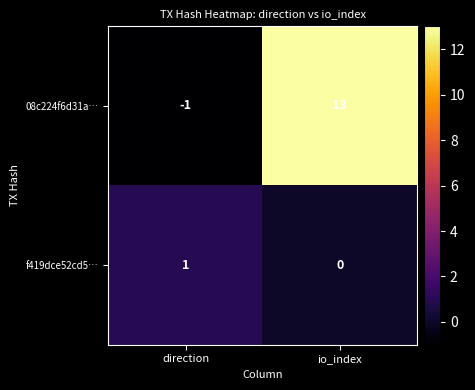

At which label is 08c224f6d31a… closest to 6?

direction